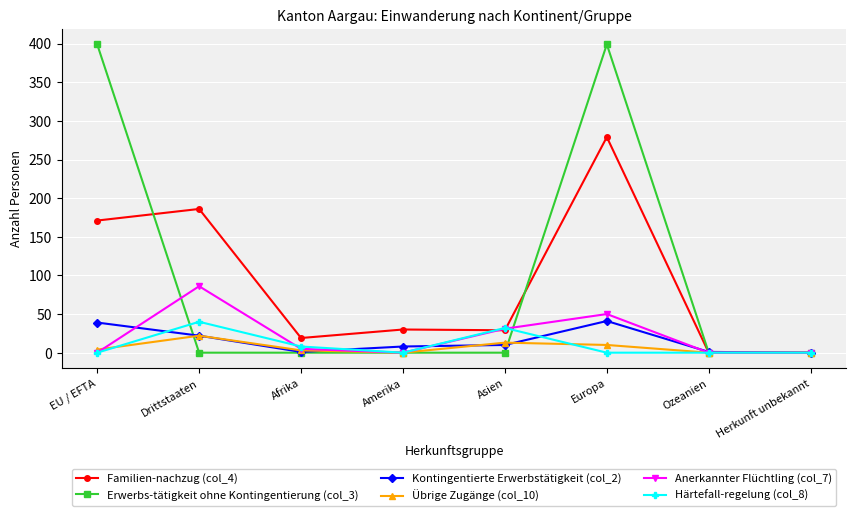

Is it true that Anerkannter Flüchtling (col_7) equals 0 at Herkunft unbekannt?

True